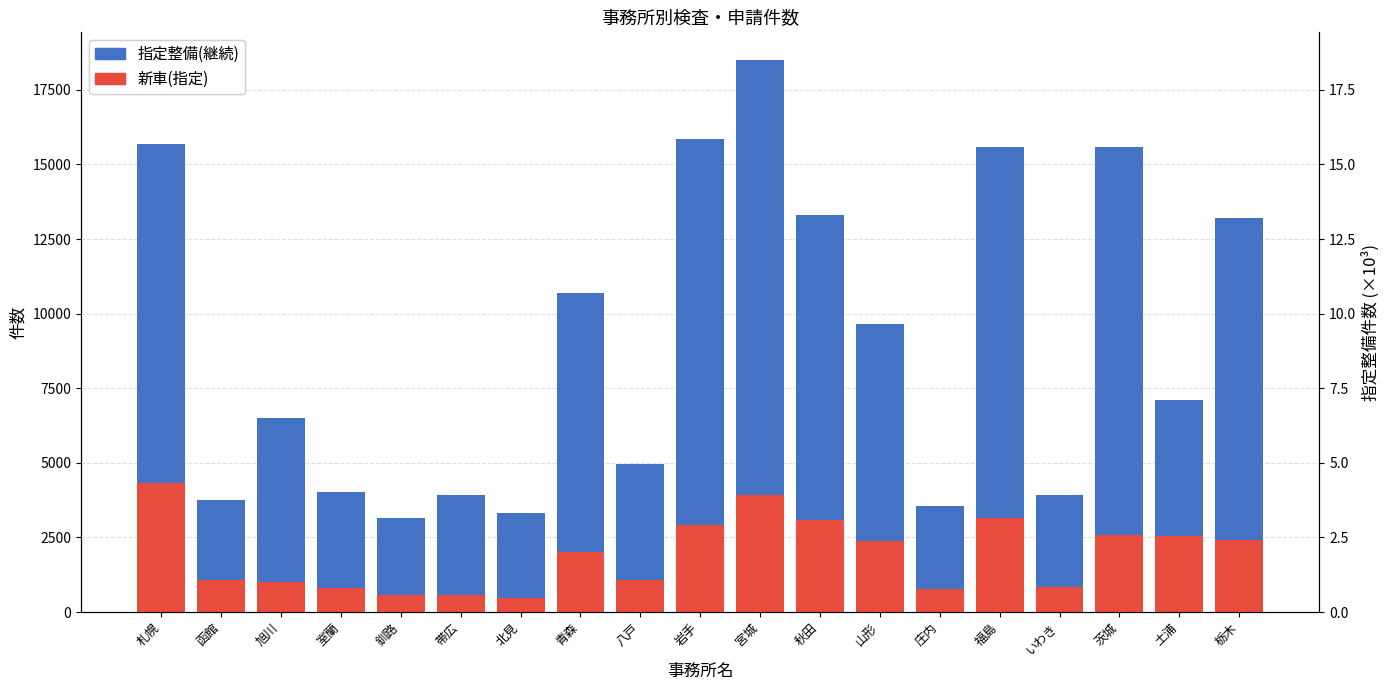

What is the difference between the 指定整備(継続) values at いわき and 室蘭?

129